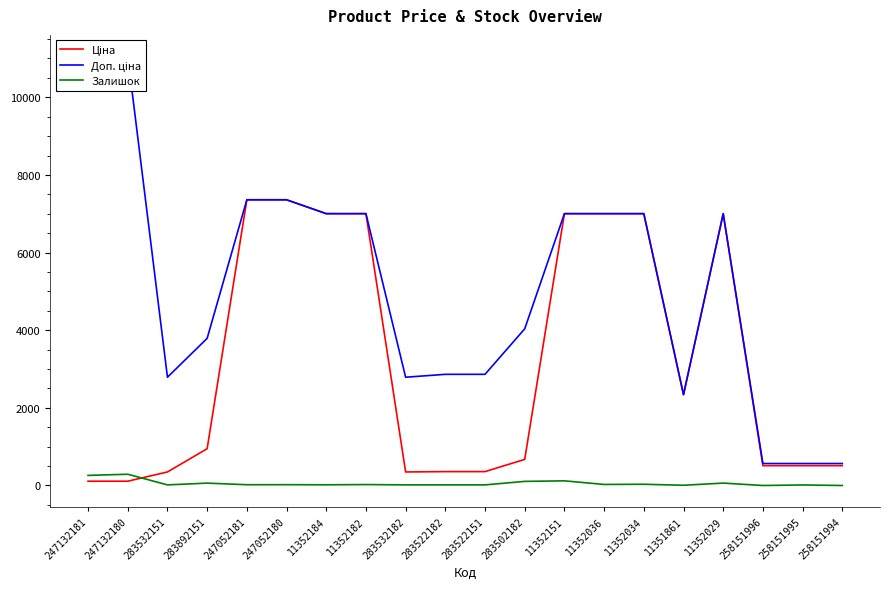

What are all the series names shown in the legend?

Ціна, Доп. ціна, Залишок